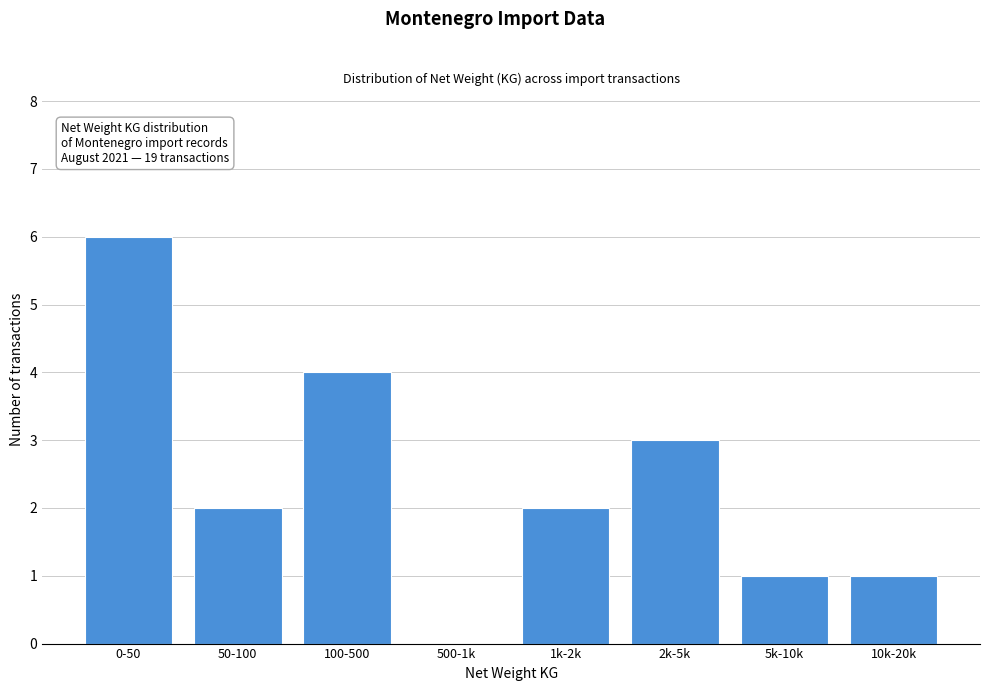

Reading left to right, extract all data points from this chart.

0-50=6	50-100=2	100-500=4	500-1k=0	1k-2k=2	2k-5k=3	5k-10k=1	10k-20k=1